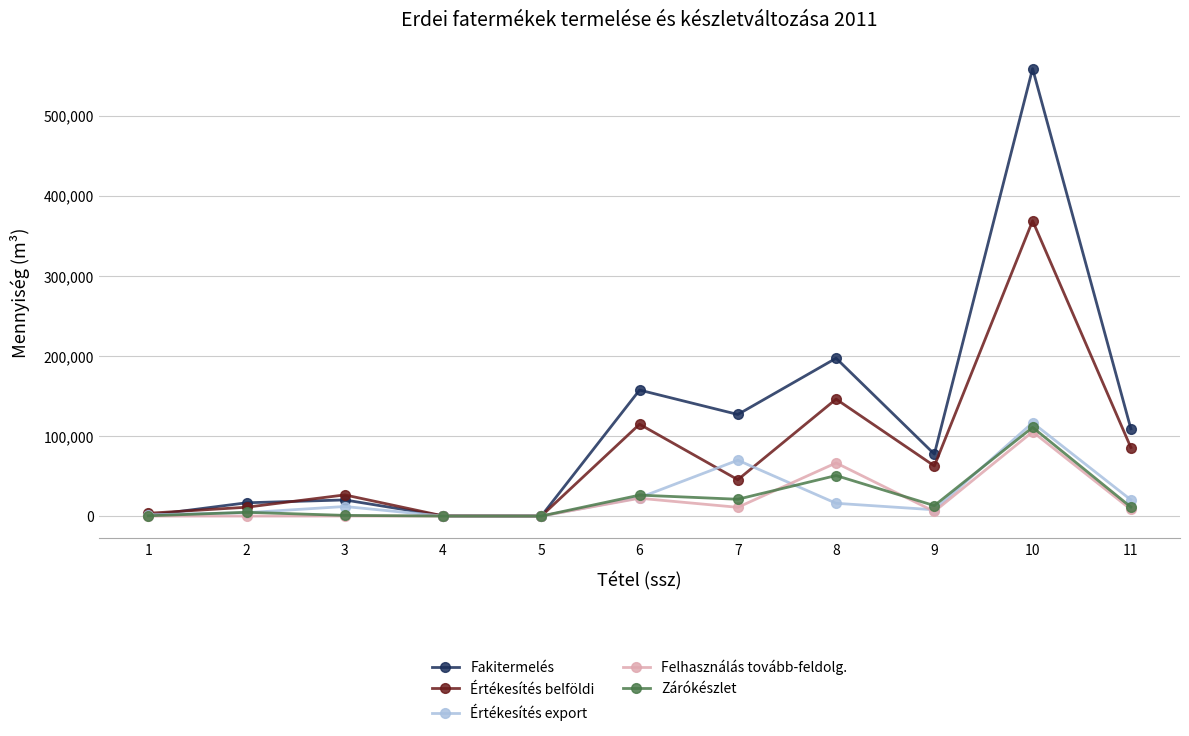

How many values in the Értékesítés belföldi series are below 45387?

5